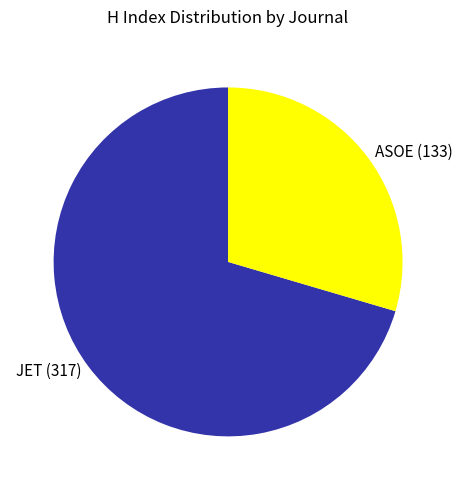

Rank the categories by value from highest to lowest.

JET (317), ASOE (133)